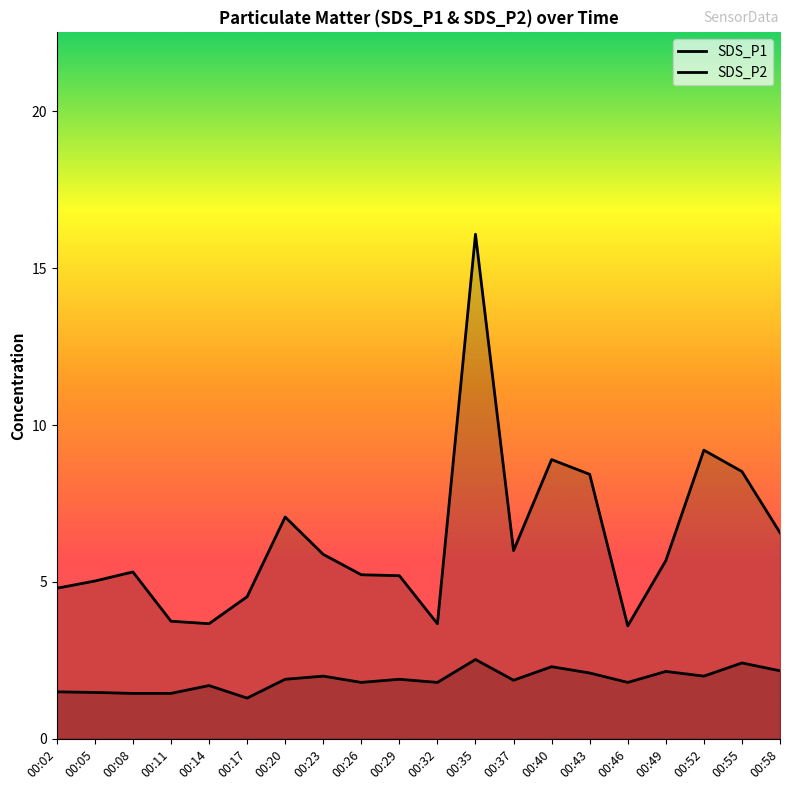

What is the sum of the SDS_P1 values at 00:02 and 00:32?

8.5